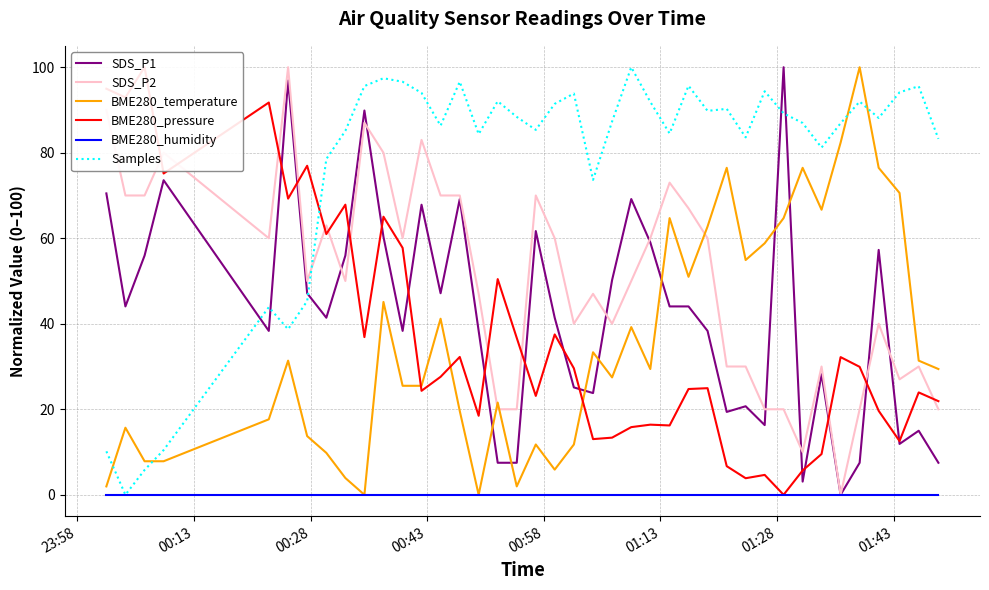

Reading left to right, extract all data points from this chart.

SDS_P1: 70.5	44.1	55.9	73.6	38.3	96.9	47.1	41.4	55.9	89.9	60.4	38.3	67.8	47.1	69.2	38.3	7.5	7.5	61.7	41.4	25.1	23.8	50.2	69.2	59.0	44.1	44.1	38.3	19.4	20.7	16.3	100.0	3.1	28.2	0.0	7.5	57.3	11.9	15.0	7.5
SDS_P2: 90.0	70.0	70.0	80.0	60.0	100.0	50.0	63.0	50.0	87.0	80.0	60.0	83.0	70.0	70.0	47.0	20.0	20.0	70.0	60.0	40.0	47.0	40.0	50.0	60.0	73.0	67.0	60.0	30.0	30.0	20.0	20.0	10.0	30.0	0.0	20.0	40.0	27.0	30.0	20.0
BME280_temperature: 2.0	15.7	7.8	7.8	17.6	31.4	13.7	9.8	3.9	0.0	45.1	25.5	25.5	41.2	19.6	0.0	21.6	2.0	11.8	5.9	11.8	33.3	27.5	39.2	29.4	64.7	51.0	62.7	76.5	54.9	58.8	64.7	76.5	66.7	82.4	100.0	76.5	70.6	31.4	29.4
BME280_pressure: 95.0	92.9	100.0	75.1	91.7	69.3	76.9	61.0	67.9	36.9	65.0	57.7	24.3	27.6	32.2	18.5	50.4	36.7	23.1	37.5	29.6	13.0	13.4	15.8	16.4	16.2	24.7	24.9	6.7	3.9	4.6	0.0	5.7	9.5	32.2	29.9	19.6	12.6	23.9	21.9
BME280_humidity: 0.0	0.0	0.0	0.0	0.0	0.0	0.0	0.0	0.0	0.0	0.0	0.0	0.0	0.0	0.0	0.0	0.0	0.0	0.0	0.0	0.0	0.0	0.0	0.0	0.0	0.0	0.0	0.0	0.0	0.0	0.0	0.0	0.0	0.0	0.0	0.0	0.0	0.0	0.0	0.0
Samples: 10.2	0.0	5.8	10.5	43.9	38.7	45.3	78.5	85.1	95.6	97.4	96.6	94.0	86.3	96.6	84.4	92.0	88.4	85.3	91.4	93.8	73.6	87.3	100.0	91.9	84.5	95.7	89.8	90.3	83.6	94.4	89.2	87.0	81.2	86.9	92.0	88.1	94.1	95.6	83.2